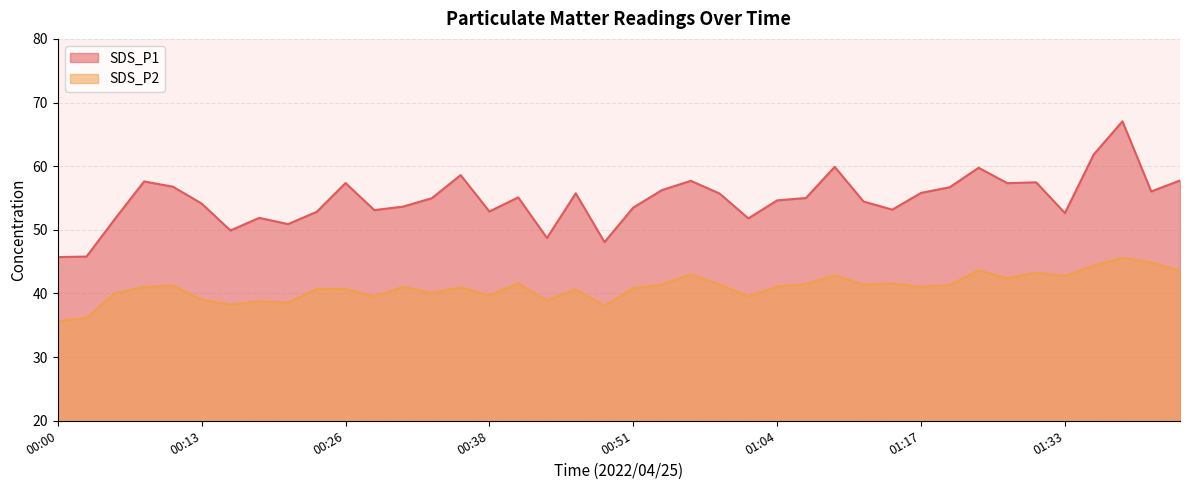

Which category has the highest value across all series?

01:38